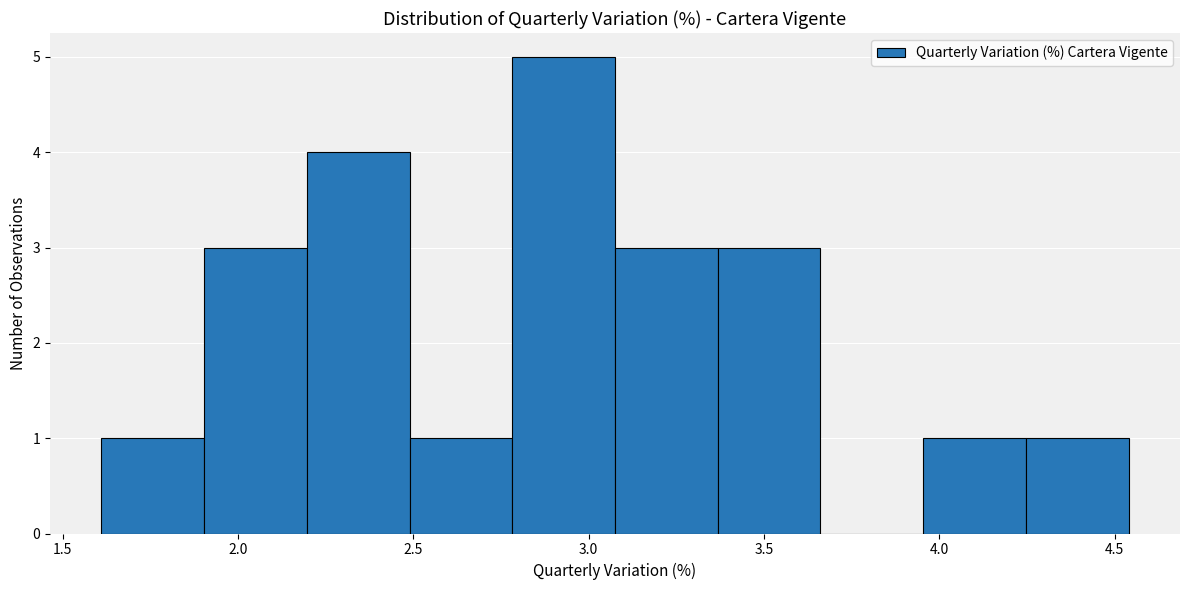

Reading left to right, transcribe this chart: for each bar, give the range it covers on the x-axis and its height. Neither the bar edges nor the heights are printed on the chart, so give them approximately, as read against the axes.

1.60 to 1.90: 1
1.90 to 2.20: 3
2.20 to 2.50: 4
2.50 to 2.80: 1
2.80 to 3.10: 5
3.10 to 3.35: 3
3.35 to 3.65: 3
3.65 to 3.95: 0
3.95 to 4.25: 1
4.25 to 4.55: 1